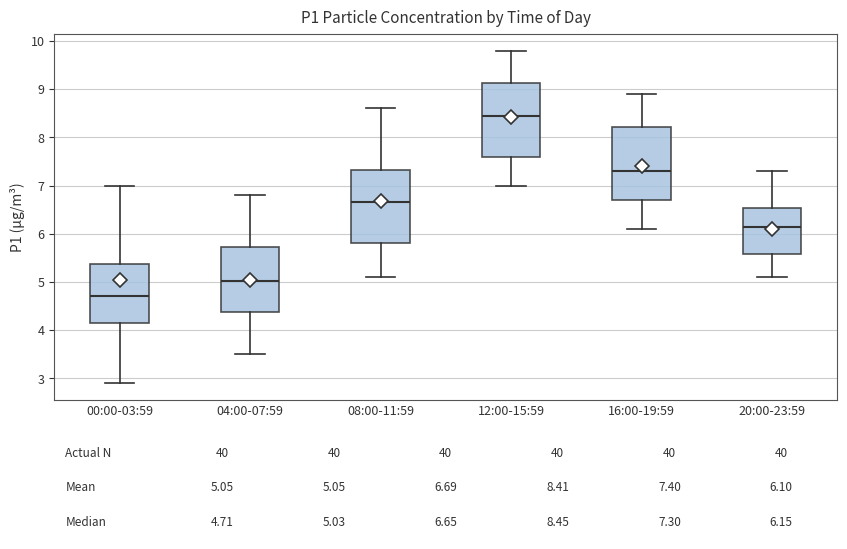

Which box has the lowest median line?

00:00-03:59